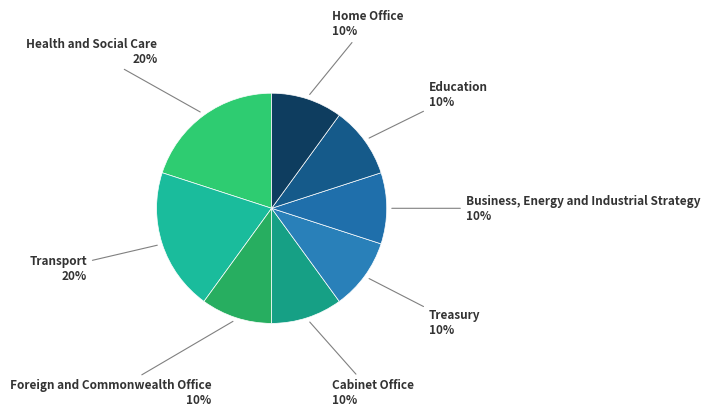

Count the number of slices in the pie.

8